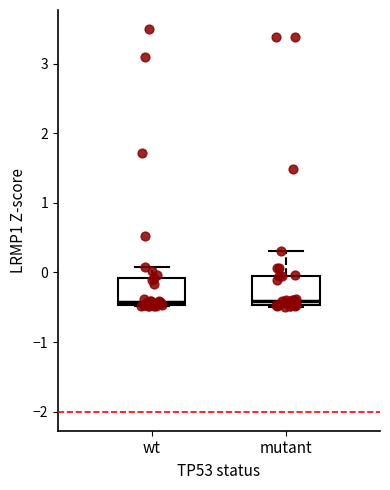

Reading left to right, transcribe this box plot: for each box, give where its median line is, the range the box spans, and where its two whiskers end, as read against the y-axis. The values are not printed on the chart, so give them approximately, as read against the axis.

wt: median -0.4, box -0.5 to -0.1, whiskers -0.5 to 0.1
mutant: median -0.4, box -0.5 to 0.0, whiskers -0.5 to 0.3